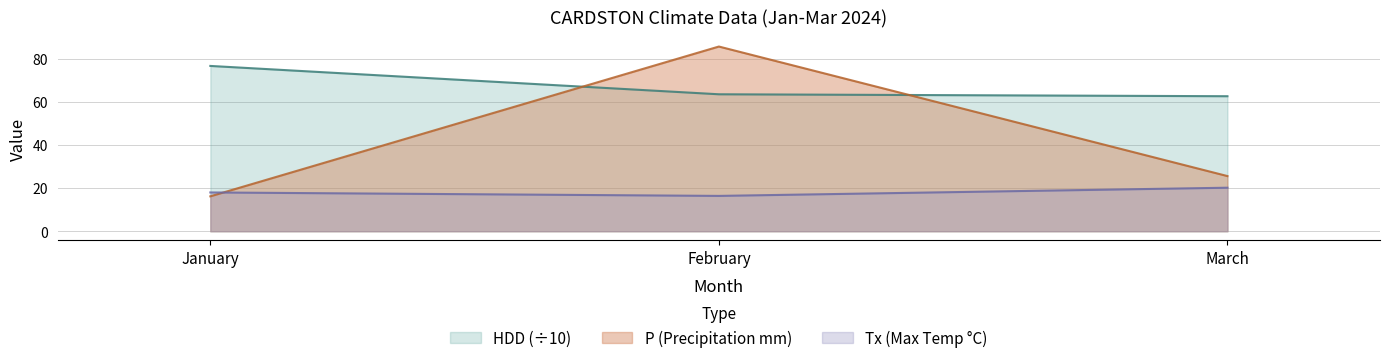

The value of P (Precipitation mm) at January is 27.3. True or false?

False